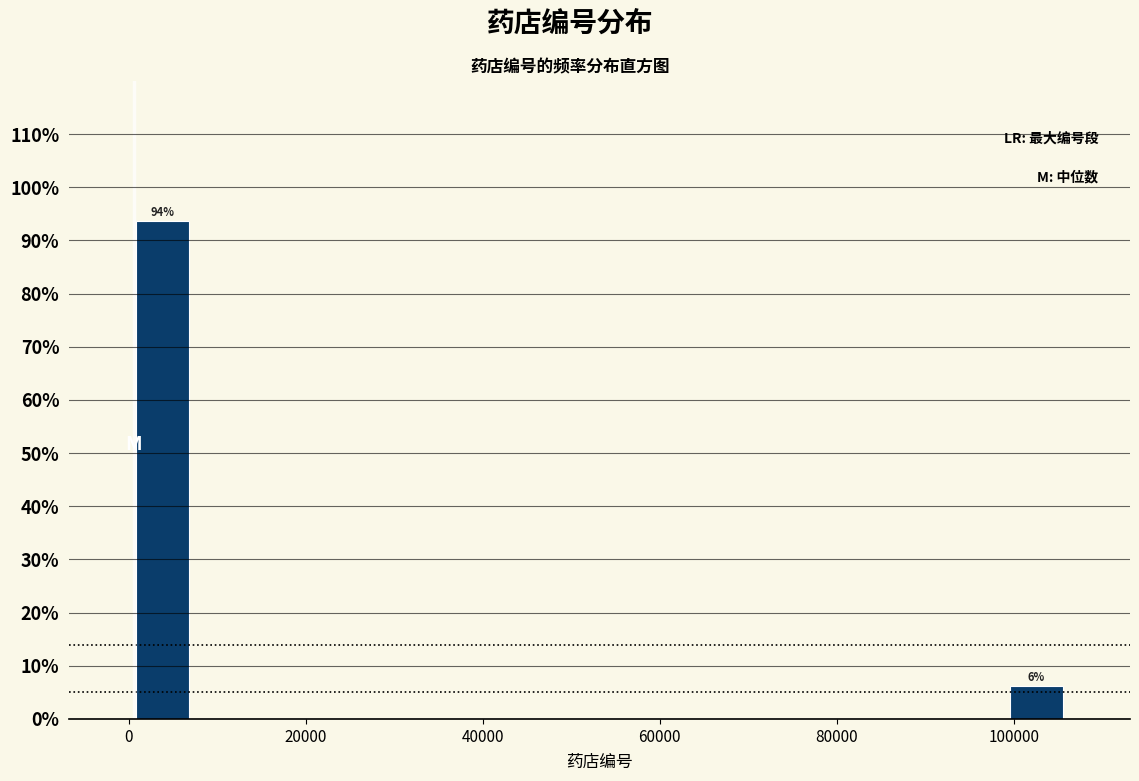

Read against the x-axis, roughly where is the centre of the tallest bar?

4000